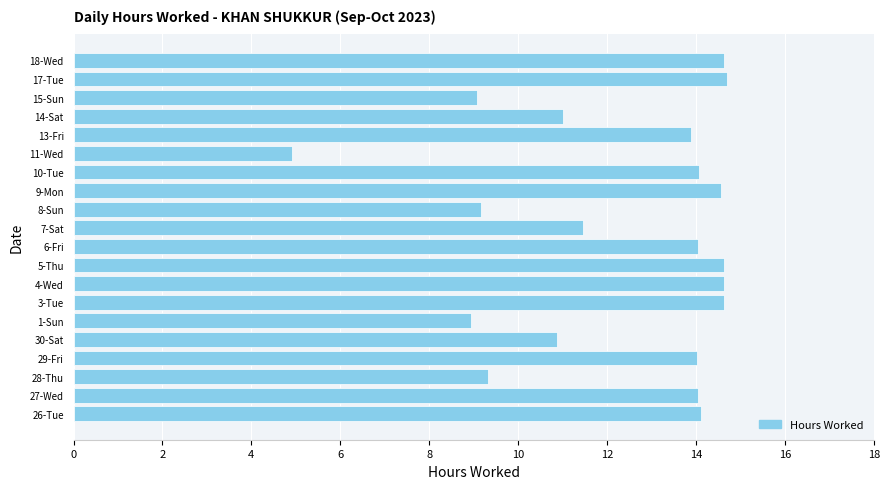

Which has a higher value, 14-Sat or 27-Wed?

27-Wed